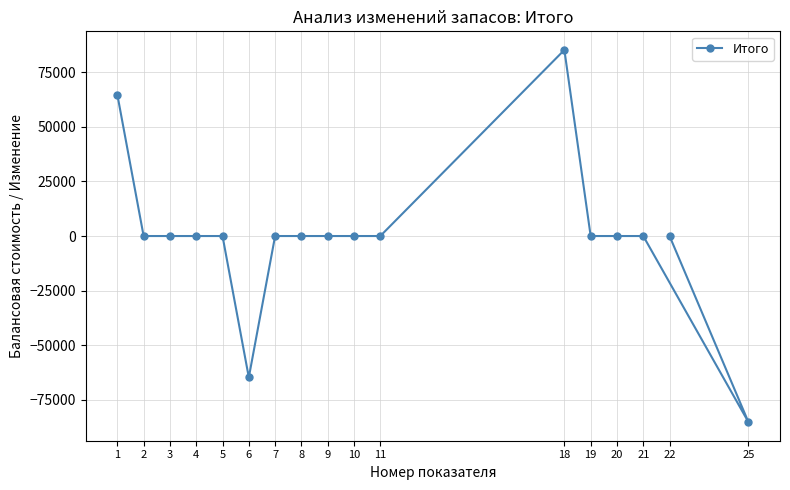

At which category does the data reach its first local peak?

18